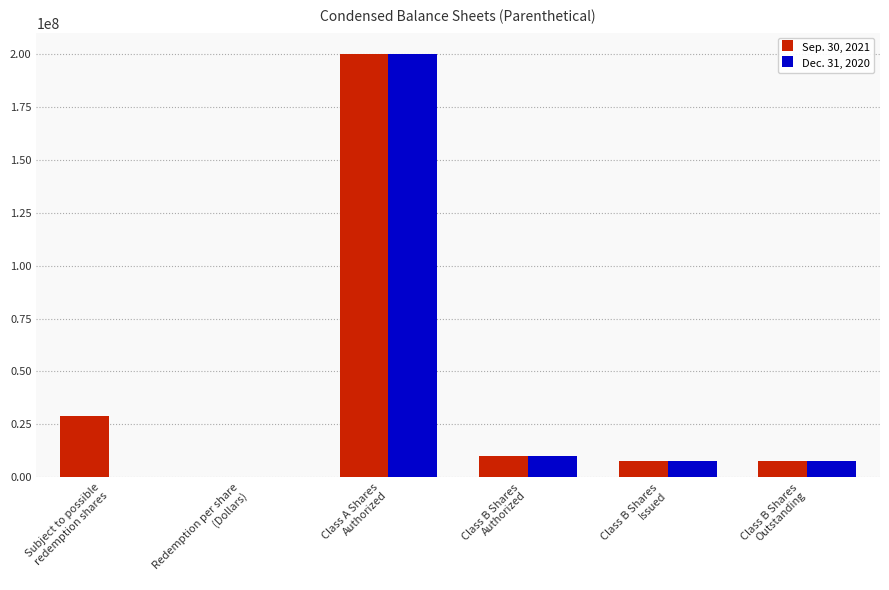

Are the bars horizontal?

No